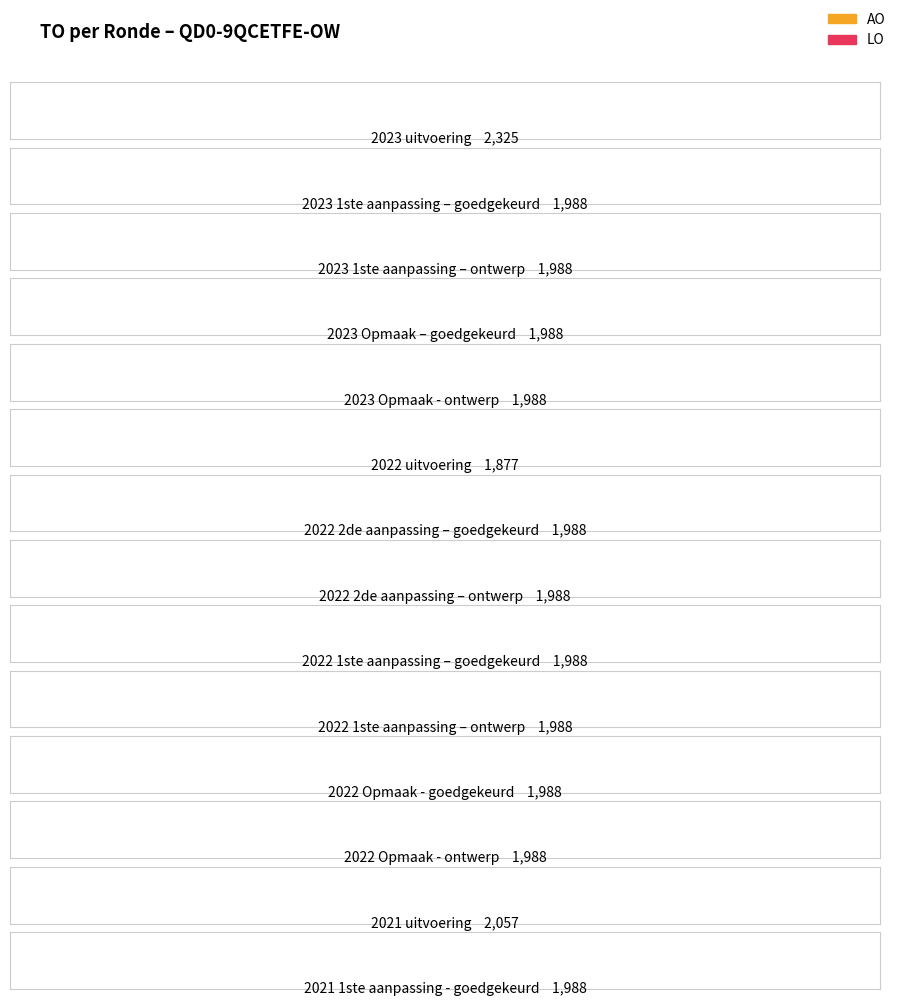

Reading right to left, extract all data points from this chart.

AO: 2019 opmaak - ontwerp=0	2019 opmaak - goedgekeurd=0	2019 1ste aanpassing - ontwerp=0	2019 1ste aanpassing – goedgekeurd=0	2020 Opmaak - ontwerp=0	2020 Opmaak - goedgekeurd=0	2020 1ste aanpassing – ontwerp=0	2020 1ste aanpassing - goedgekeurd=0	2020 2de aanpassing - ontwerp=0	2020 2de aanpassing - goedgekeurd=0	2020 uitvoering=0	2021 Opmaak - ontwerp=0	2021 Opmaak - goedgekeurd=0	2021 1ste aanpassing – ontwerp=0	2021 1ste aanpassing - goedgekeurd=0	2021 uitvoering=0	2022 Opmaak - ontwerp=0	2022 Opmaak - goedgekeurd=0	2022 1ste aanpassing – ontwerp=0	2022 1ste aanpassing – goedgekeurd=0	2022 2de aanpassing – ontwerp=0	2022 2de aanpassing – goedgekeurd=0	2022 uitvoering=0	2023 Opmaak - ontwerp=0	2023 Opmaak – goedgekeurd=0	2023 1ste aanpassing – ontwerp=0	2023 1ste aanpassing – goedgekeurd=0	2023 uitvoering=0
LO: 2019 opmaak - ontwerp=0	2019 opmaak - goedgekeurd=0	2019 1ste aanpassing - ontwerp=0	2019 1ste aanpassing – goedgekeurd=0	2020 Opmaak - ontwerp=0	2020 Opmaak - goedgekeurd=0	2020 1ste aanpassing – ontwerp=0	2020 1ste aanpassing - goedgekeurd=0	2020 2de aanpassing - ontwerp=0	2020 2de aanpassing - goedgekeurd=0	2020 uitvoering=0	2021 Opmaak - ontwerp=0	2021 Opmaak - goedgekeurd=0	2021 1ste aanpassing – ontwerp=0	2021 1ste aanpassing - goedgekeurd=0	2021 uitvoering=0	2022 Opmaak - ontwerp=0	2022 Opmaak - goedgekeurd=0	2022 1ste aanpassing – ontwerp=0	2022 1ste aanpassing – goedgekeurd=0	2022 2de aanpassing – ontwerp=0	2022 2de aanpassing – goedgekeurd=0	2022 uitvoering=0	2023 Opmaak - ontwerp=0	2023 Opmaak – goedgekeurd=0	2023 1ste aanpassing – ontwerp=0	2023 1ste aanpassing – goedgekeurd=0	2023 uitvoering=0
TO: 2019 opmaak - ontwerp=1988	2019 opmaak - goedgekeurd=1988	2019 1ste aanpassing - ontwerp=1988	2019 1ste aanpassing – goedgekeurd=1988	2020 Opmaak - ontwerp=1988	2020 Opmaak - goedgekeurd=1988	2020 1ste aanpassing – ontwerp=1988	2020 1ste aanpassing - goedgekeurd=1988	2020 2de aanpassing - ontwerp=1988	2020 2de aanpassing - goedgekeurd=1988	2020 uitvoering=1914	2021 Opmaak - ontwerp=1988	2021 Opmaak - goedgekeurd=1988	2021 1ste aanpassing – ontwerp=1988	2021 1ste aanpassing - goedgekeurd=1988	2021 uitvoering=2057	2022 Opmaak - ontwerp=1988	2022 Opmaak - goedgekeurd=1988	2022 1ste aanpassing – ontwerp=1988	2022 1ste aanpassing – goedgekeurd=1988	2022 2de aanpassing – ontwerp=1988	2022 2de aanpassing – goedgekeurd=1988	2022 uitvoering=1877	2023 Opmaak - ontwerp=1988	2023 Opmaak – goedgekeurd=1988	2023 1ste aanpassing – ontwerp=1988	2023 1ste aanpassing – goedgekeurd=1988	2023 uitvoering=2325